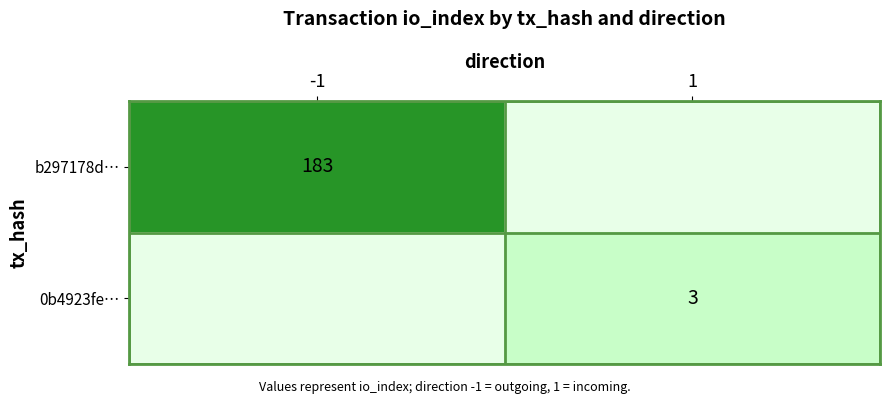

True or false: b297178d… has a value of 301.2 at -1.

False